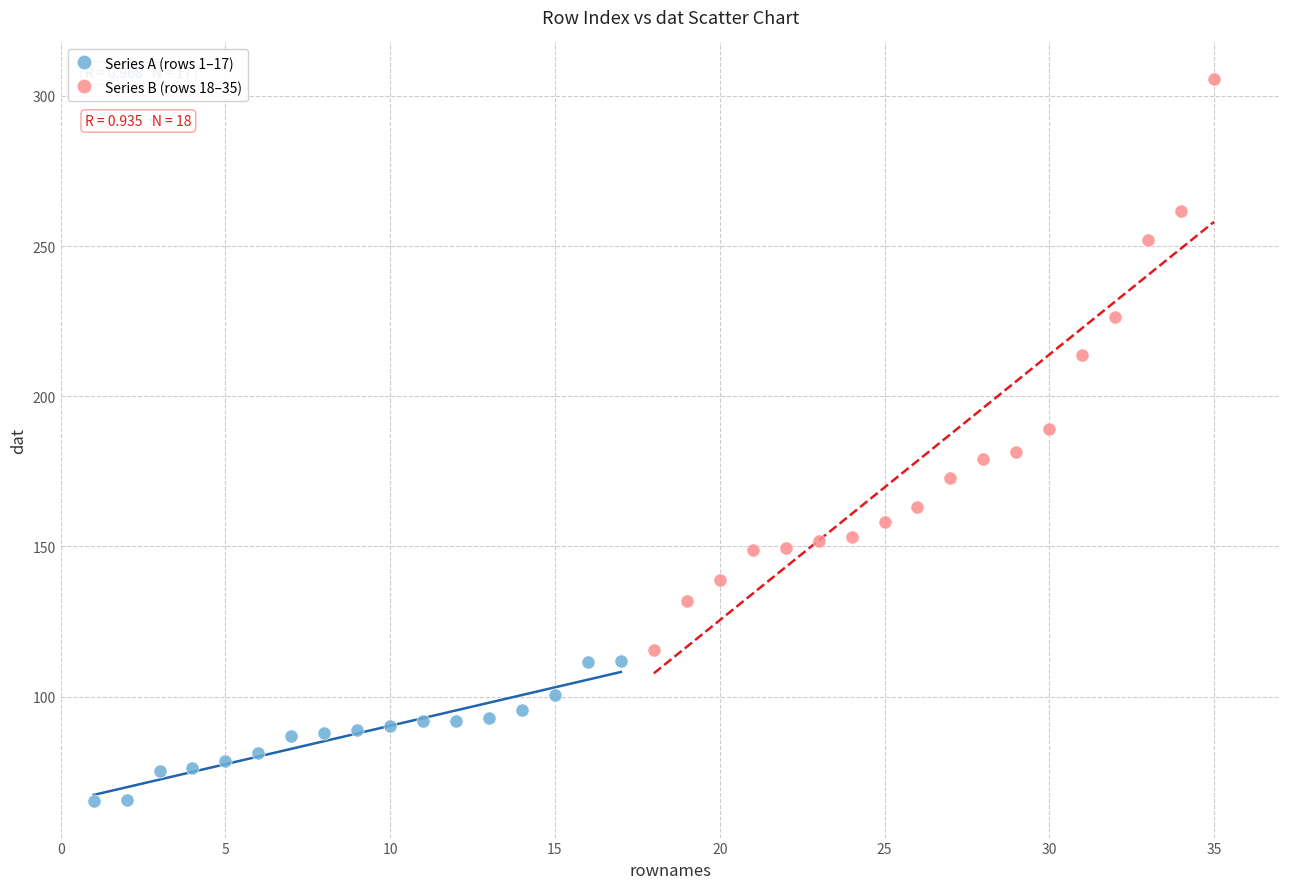

Which series has the largest Y range (max minus min)?

Series B (rows 18–35)